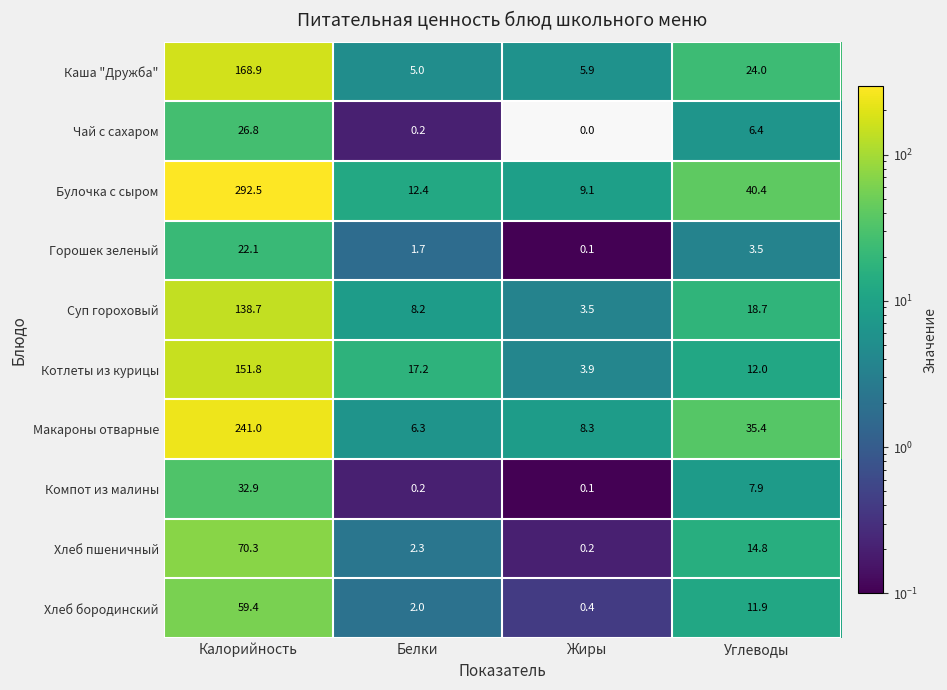

What is the difference between the highest and lowest values at Жиры?

9.1